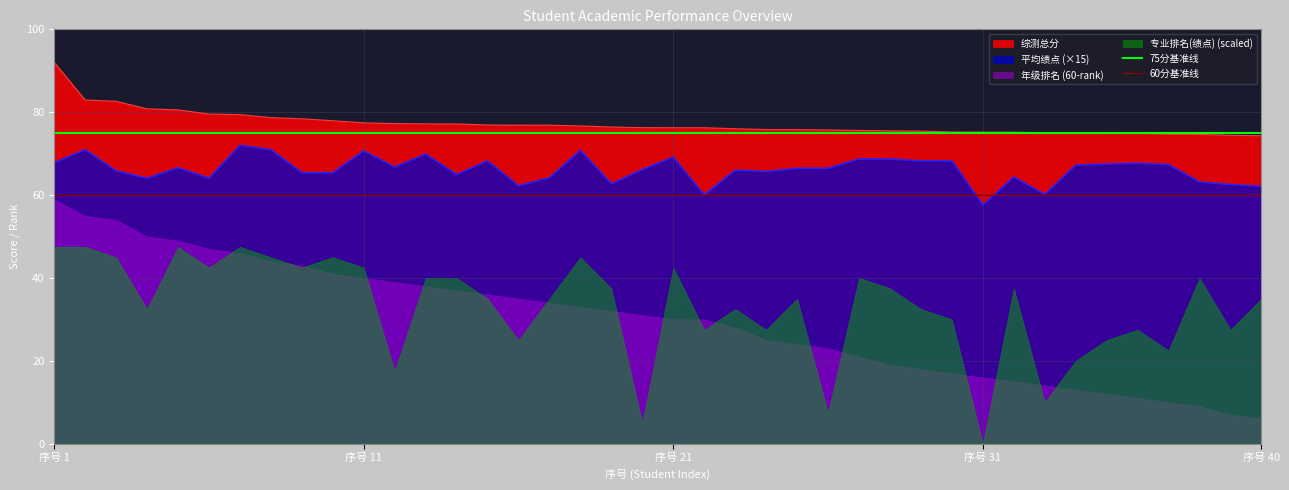

What is the maximum value for 平均绩点 (×15)?

72.0